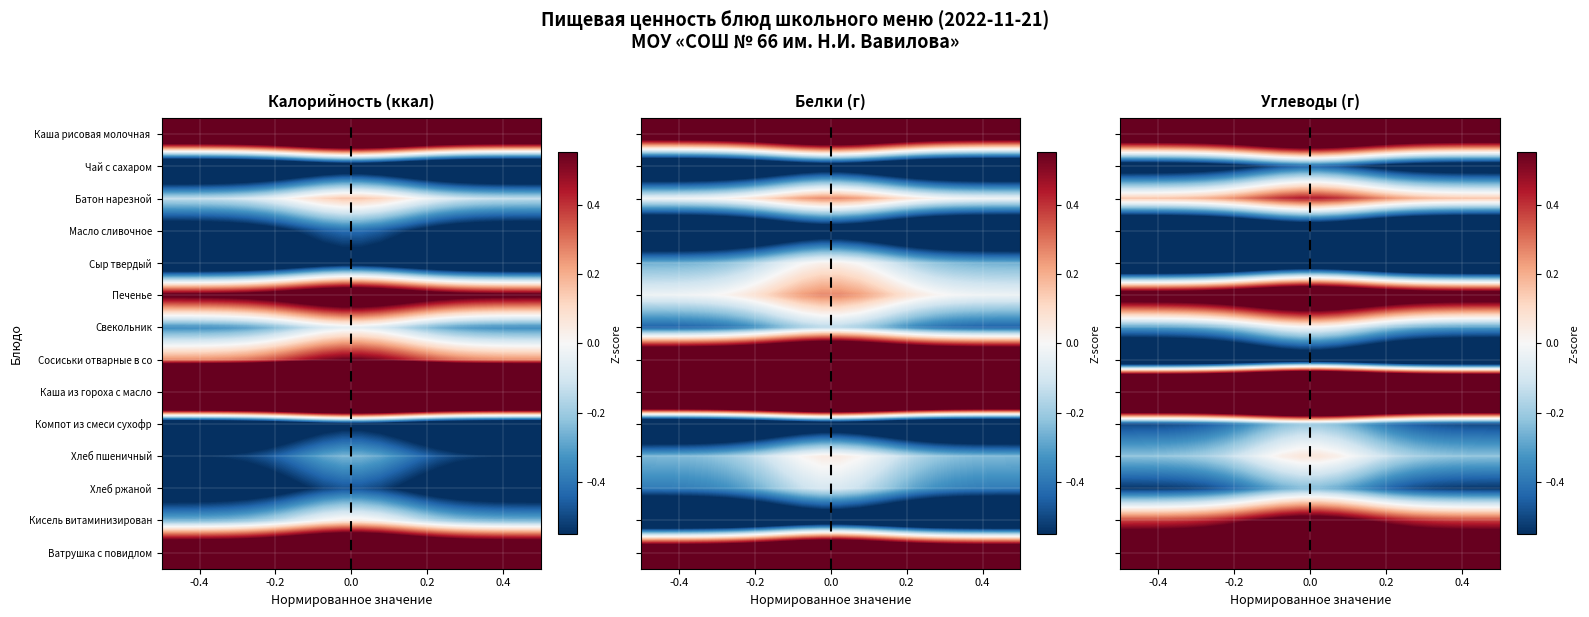

At how many categories does at least one series exceed 1?

20